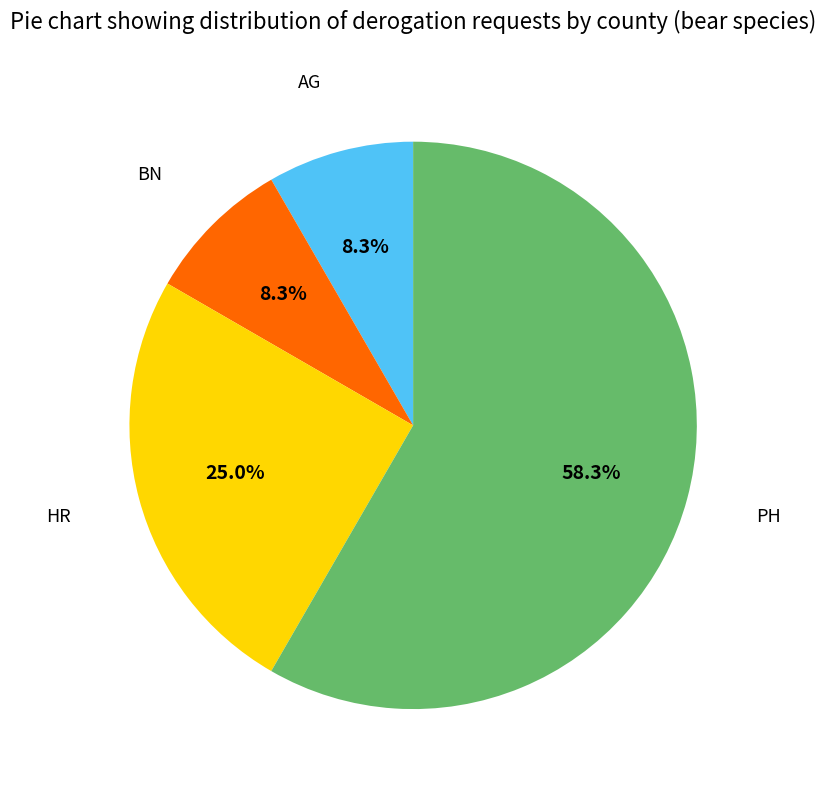

Which slice is the largest?

PH